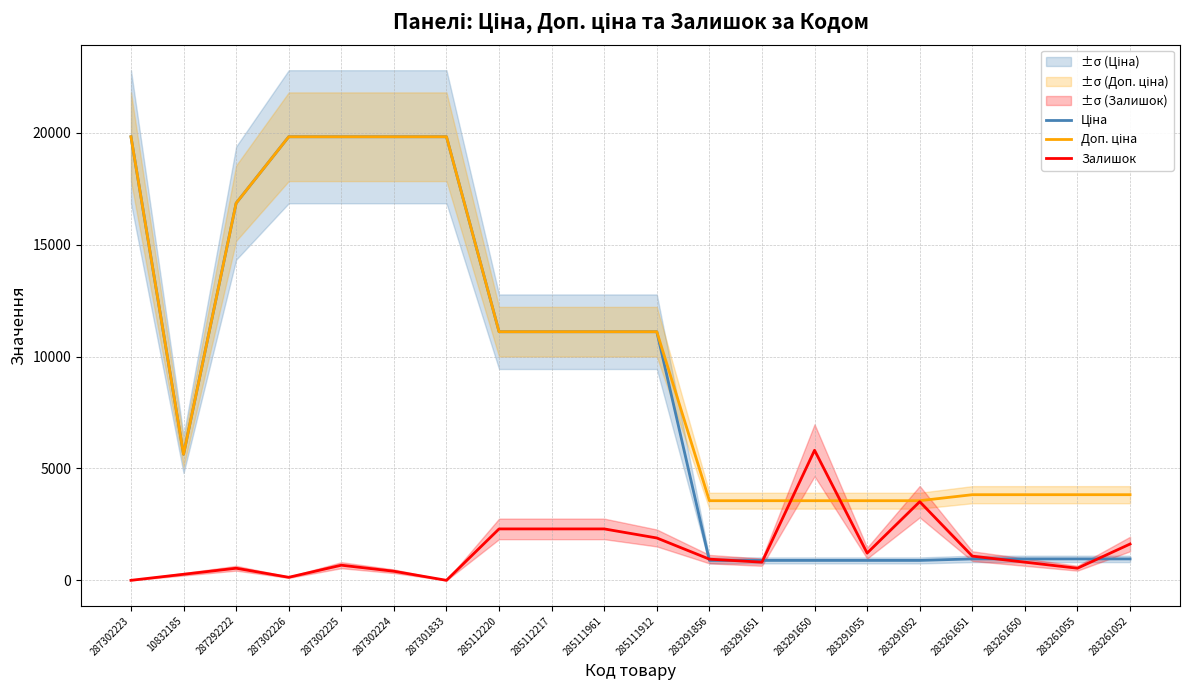

What are all the series names shown in the legend?

Ціна, Доп. ціна, Залишок